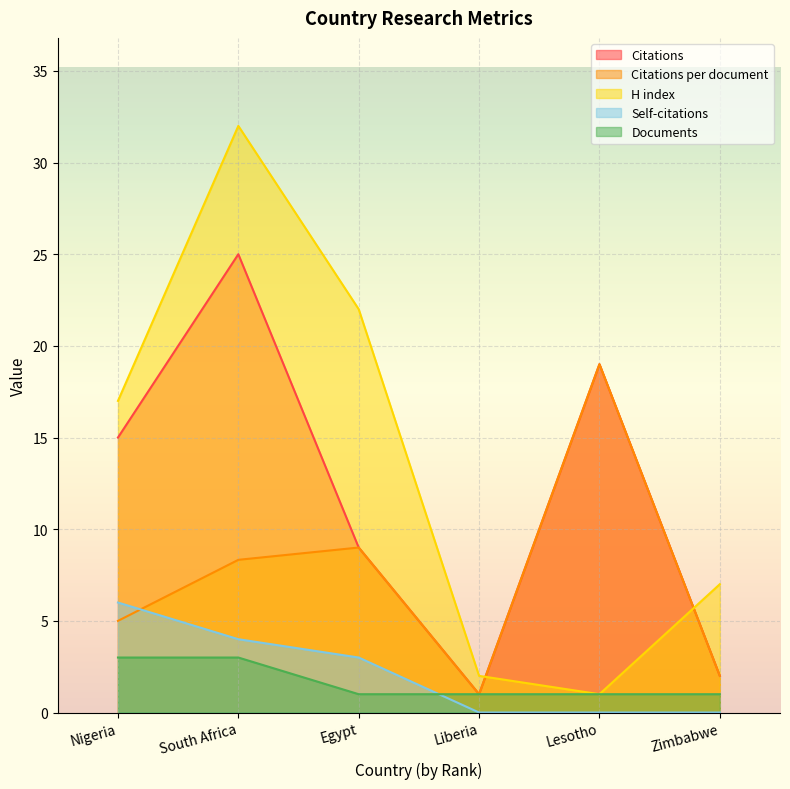

Reading right to left, transcribe all the data shown in this chart.

Citations: 2.0	19.0	1.0	9.0	25.0	15.0
Citations per document: 2.0	19.0	1.0	9.0	8.3	5.0
H index: 7.0	1.0	2.0	22.0	32.0	17.0
Self-citations: 0.0	0.0	0.0	3.0	4.0	6.0
Documents: 1.0	1.0	1.0	1.0	3.0	3.0